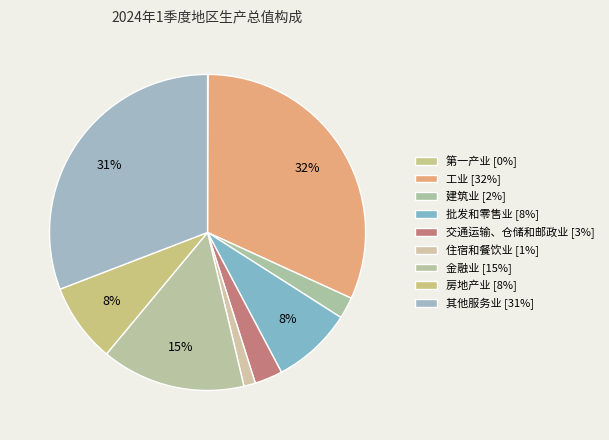

The 金融业 slice represents 27% of the pie. True or false?

False